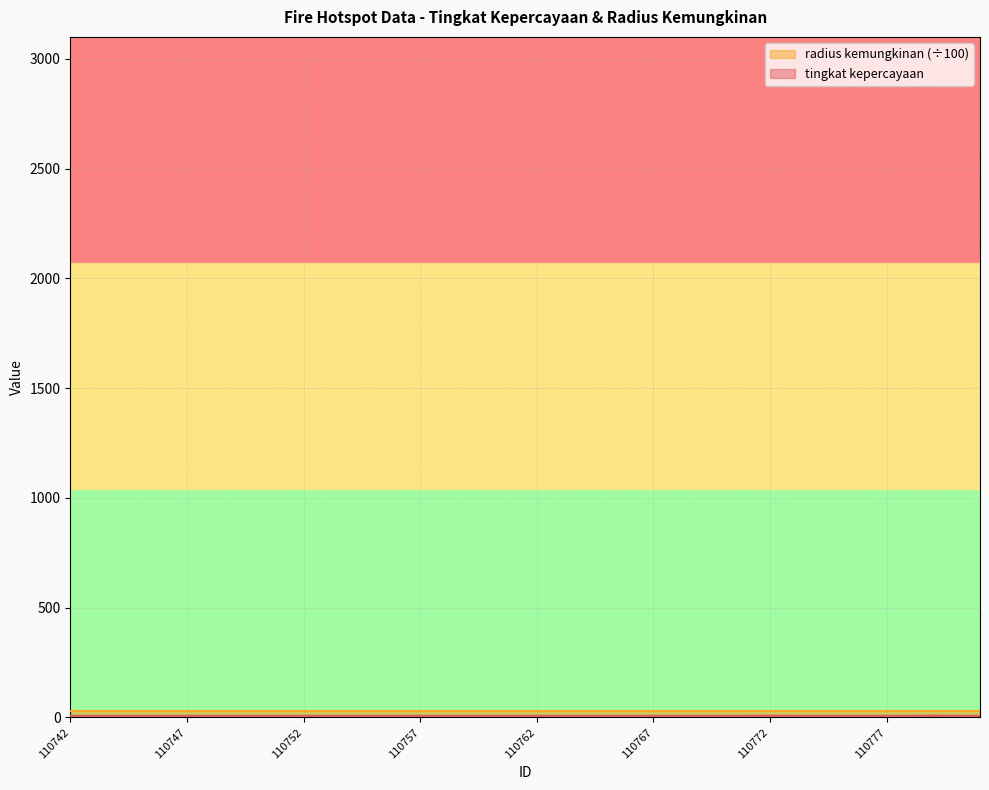

Which label corresponds to the smallest value in the chart?

110742